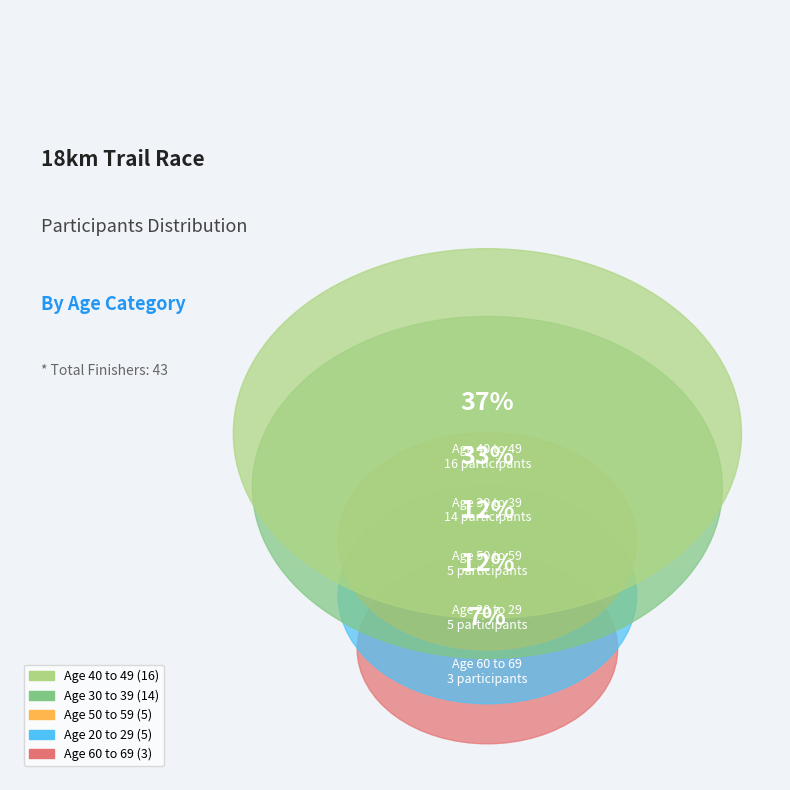

Which has a higher value, 40 to 49 or M 60-69?

40 to 49